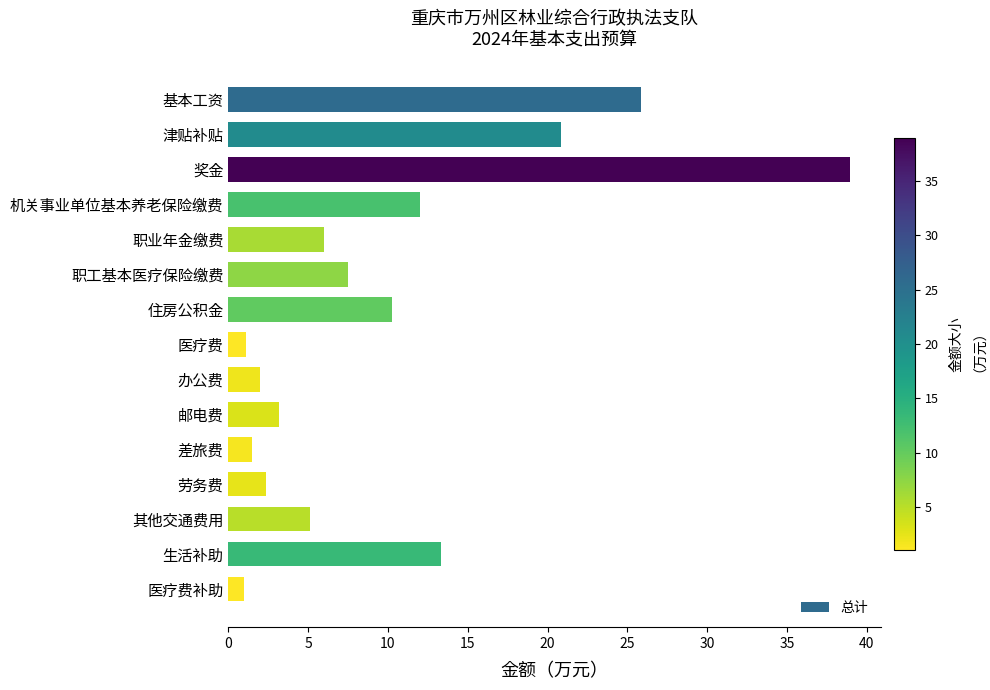

What position from the bottom is 奖金?

13